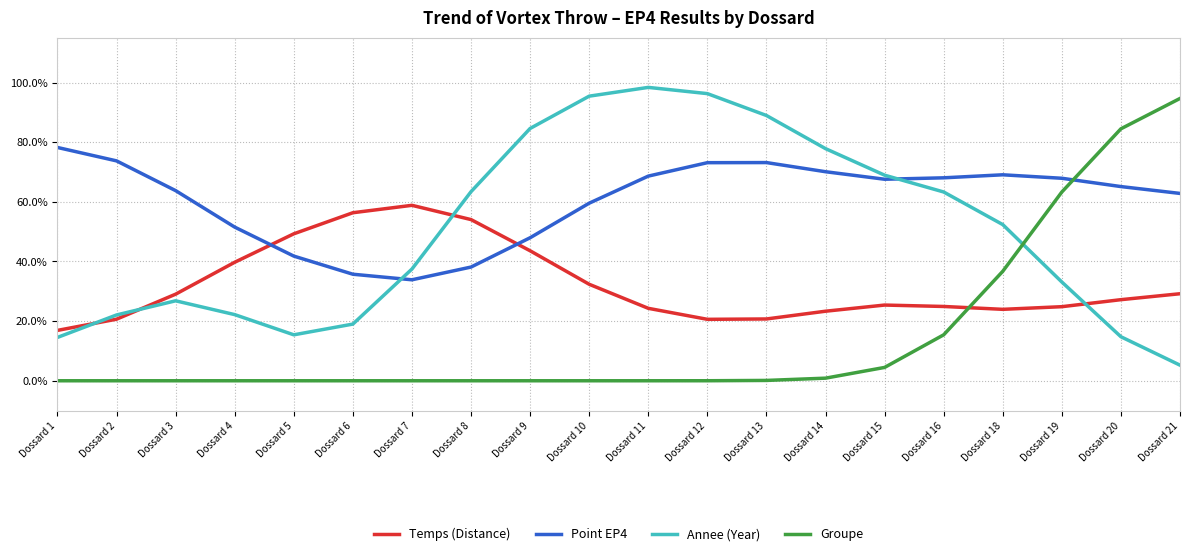

What is the maximum value for Annee (Year)?

1.0